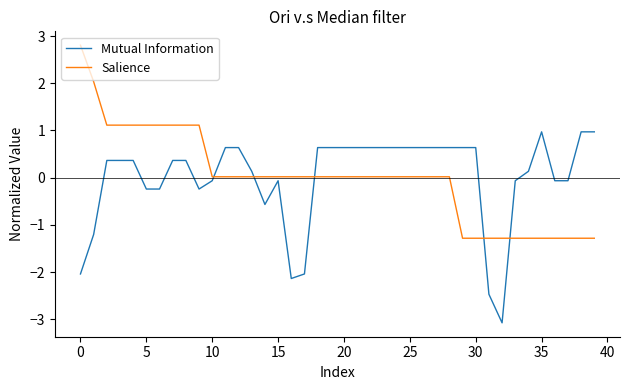

What is the difference between the maximum and minimum values in the Salience series?

4.1